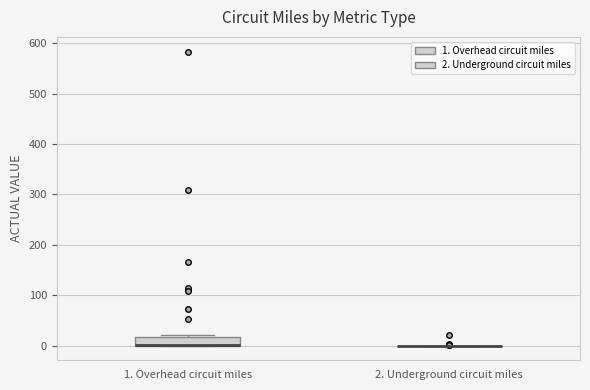

Reading left to right, transcribe this box plot: for each box, give where its median line is, the range the box spans, and where its two whiskers end, as read against the y-axis. The values are not printed on the chart, so give them approximately, as read against the axis.

1. Overhead circuit miles: median 0 (drawn on the box's lower edge), box 0 to 20, whiskers 0 to 20 (just above the box's upper edge)
2. Underground circuit miles: box collapsed to a line at 0, whiskers 0 to 0